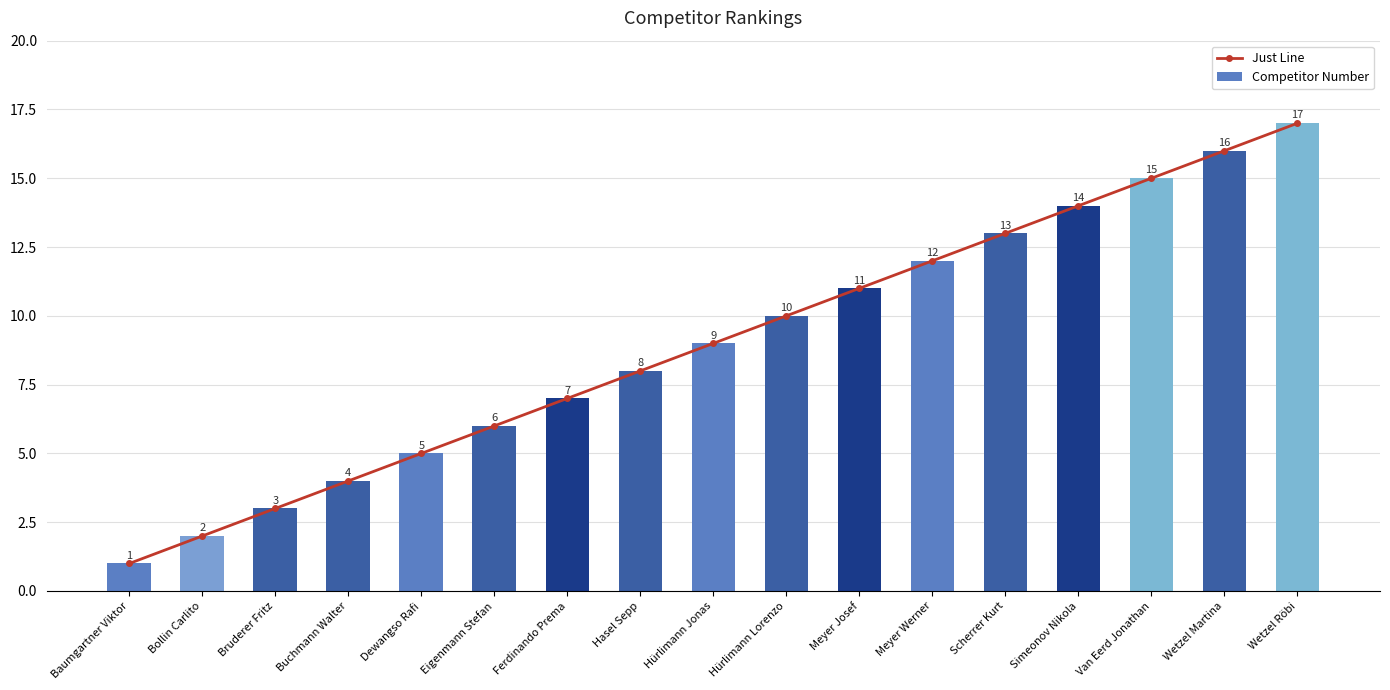

At which category does the chart reach its peak across all series?

Wetzel Röbi